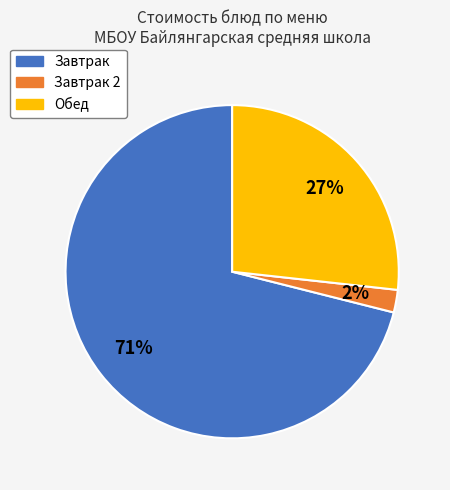

Rank the categories by value from highest to lowest.

Завтрак, Обед, Завтрак 2